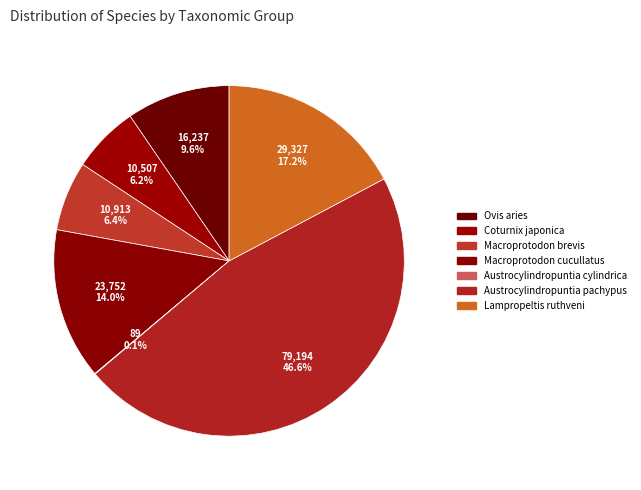

What is the change in value from Ovis aries to Lampropeltis ruthveni?

+13090